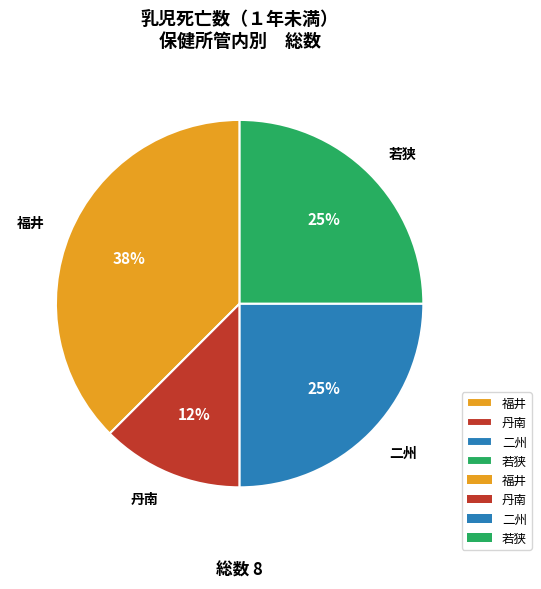

Is there a majority slice in this chart?

No